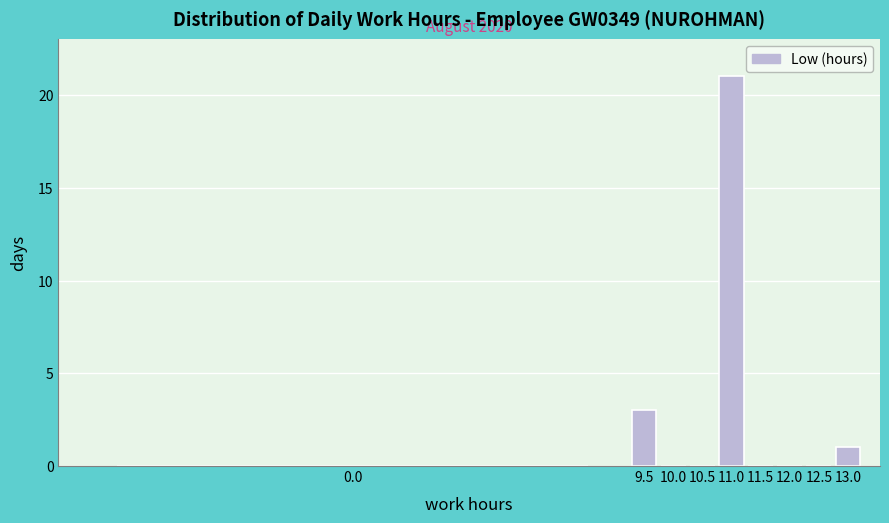

Reading left to right, transcribe all the data shown in this chart.

0.0=0	9.5=3	10.0=0	10.5=0	11.0=21	11.5=0	12.0=0	12.5=0	13.0=1